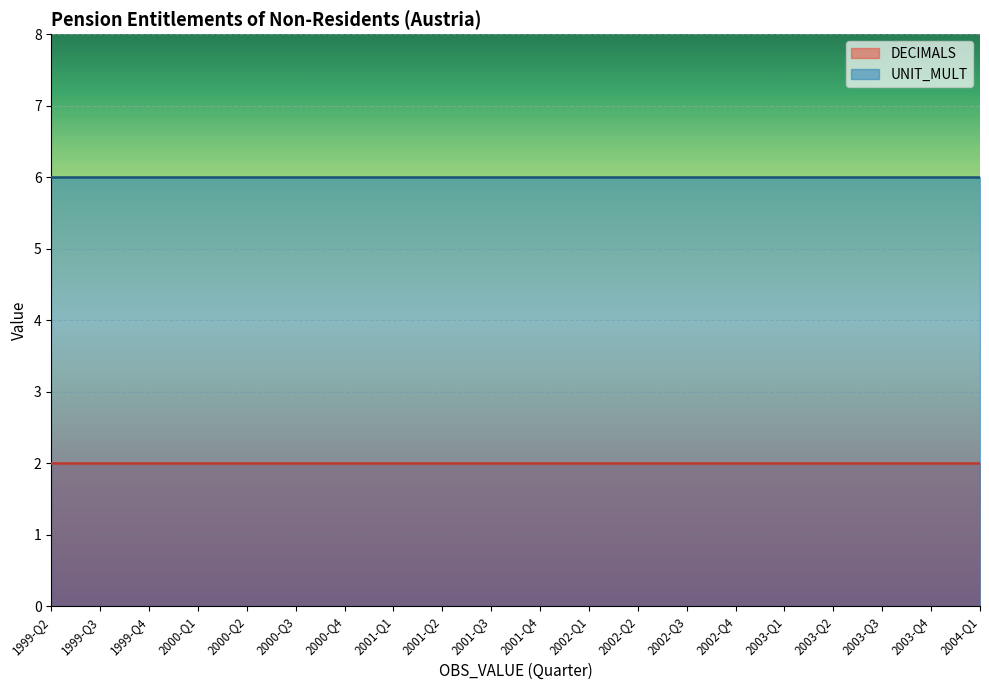

What is the total value across all series at 2003-Q4?

8